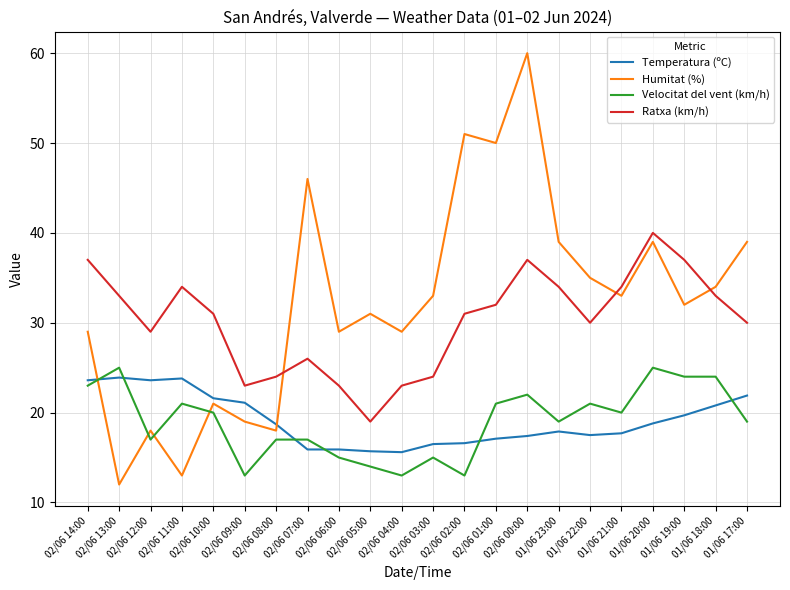

What is the average value of the Temperatura (ºC) series?

19.2